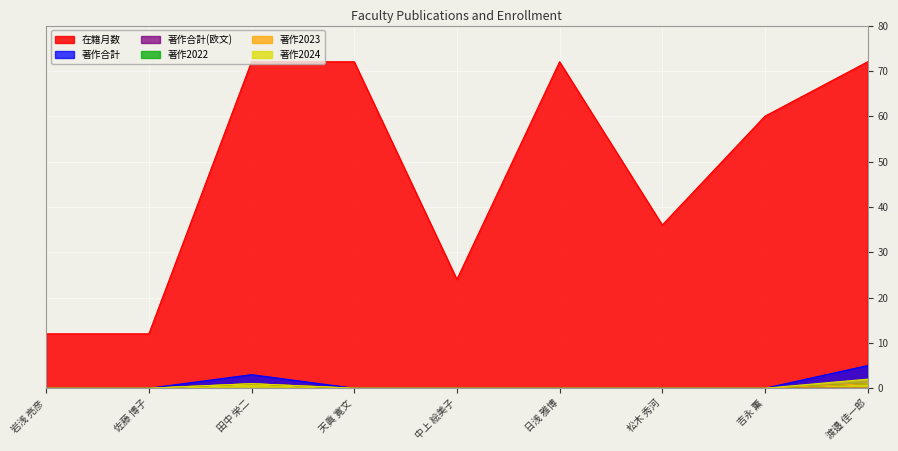

What are all the series names shown in the legend?

在籍月数, 著作合計, 著作合計(欧文), 著作2022, 著作2023, 著作2024